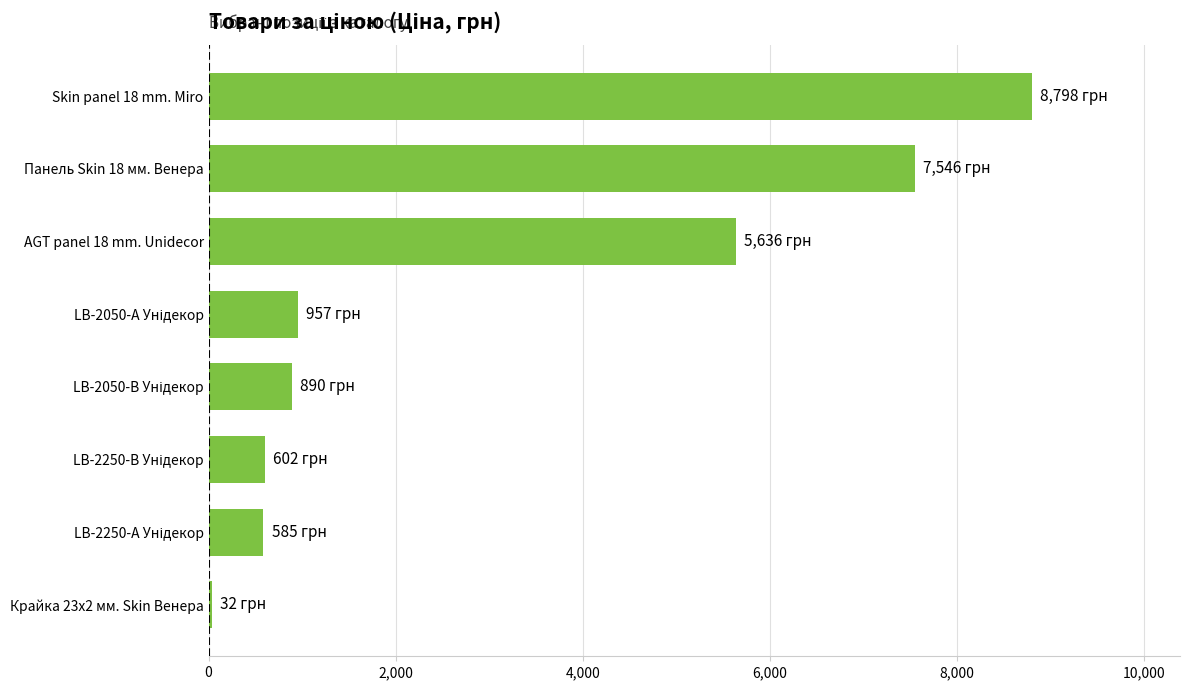

What is the difference between the maximum and second lowest values?

8212.3